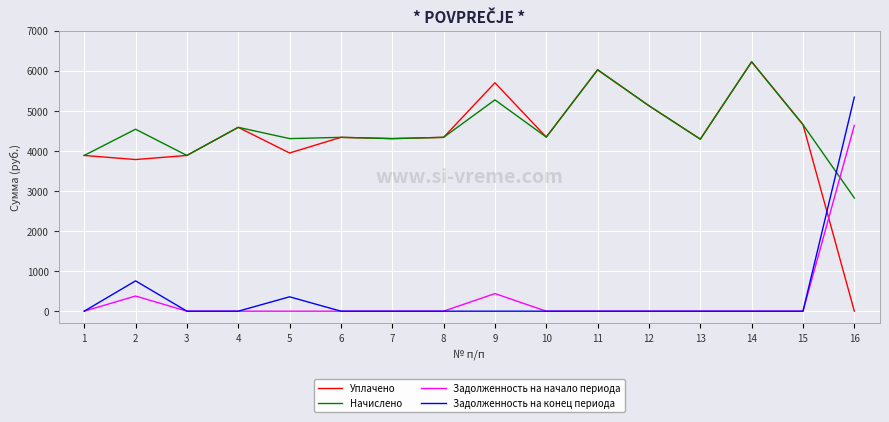

What is the maximum value shown in the chart?

6220.2